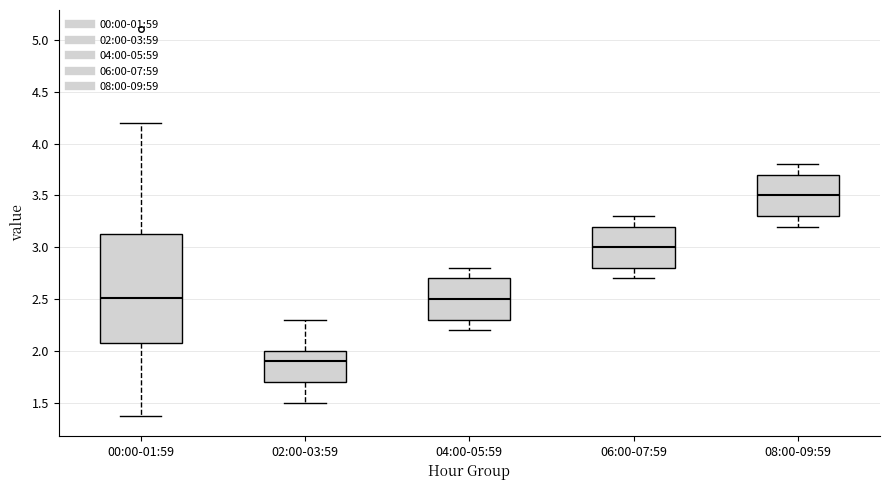

Reading left to right, read every box against the y-axis: the position of its median line, the range the box covers, and the ends of its whiskers. The values are not printed on the chart, so give them approximately, as read against the axis.

00:00-01:59: median 2.50, box 2.10 to 3.15, whiskers 1.35 to 4.20
02:00-03:59: median 1.90, box 1.70 to 2.00, whiskers 1.50 to 2.30
04:00-05:59: median 2.50, box 2.30 to 2.70, whiskers 2.20 to 2.80
06:00-07:59: median 3.00, box 2.80 to 3.20, whiskers 2.70 to 3.30
08:00-09:59: median 3.50, box 3.30 to 3.70, whiskers 3.20 to 3.80